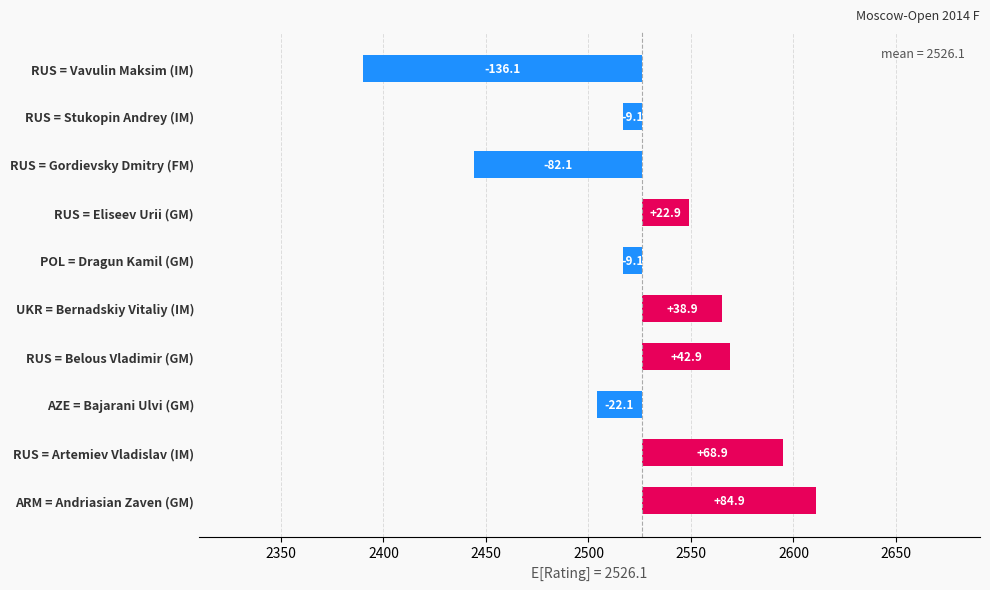

Reading left to right, list all the values displayed in this chart.

84.9	68.9	-22.1	42.9	38.9	-9.1	22.9	-82.1	-9.1	-136.1